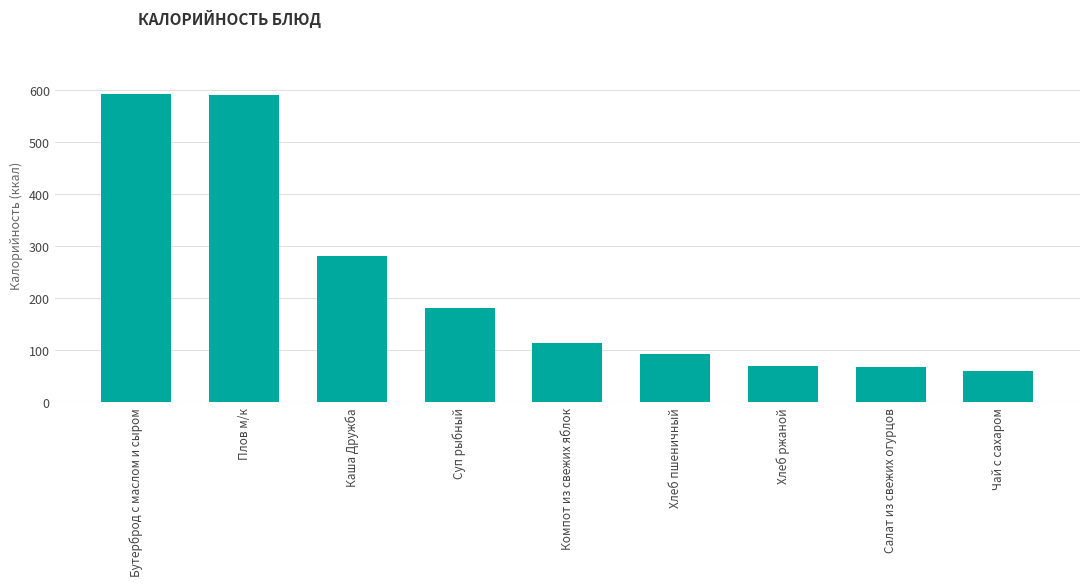

Is it true that the value at Плов м/к is 589.3?

True